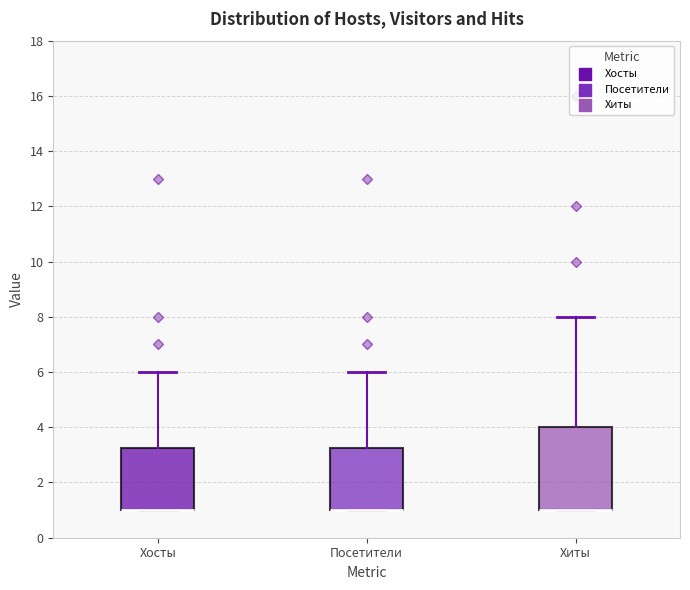

Comparing the boxes themselves (not the whiskers), which one is the tallest?

Хиты